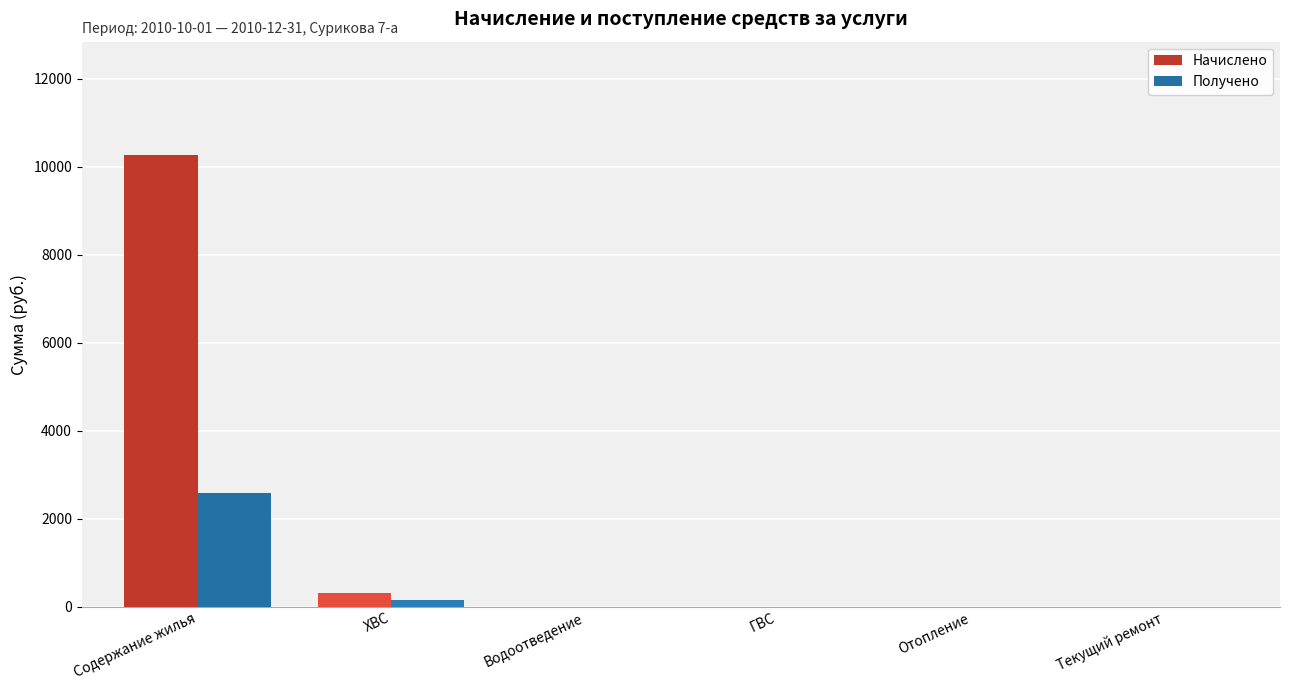

Are the bars grouped side by side (vs. stacked)?

Yes